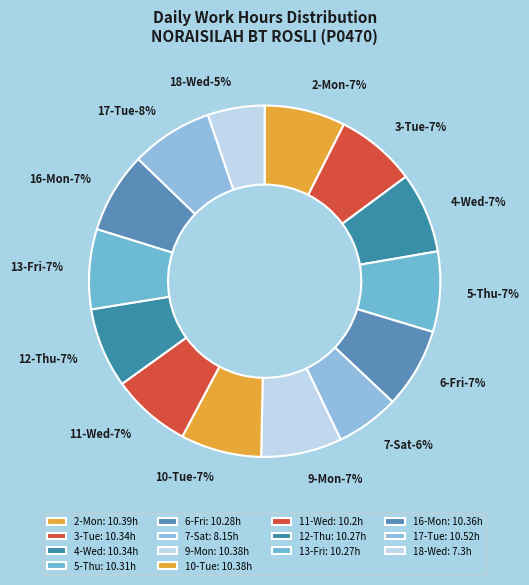

Between 7-Sat and 16-Mon, which is larger?

16-Mon